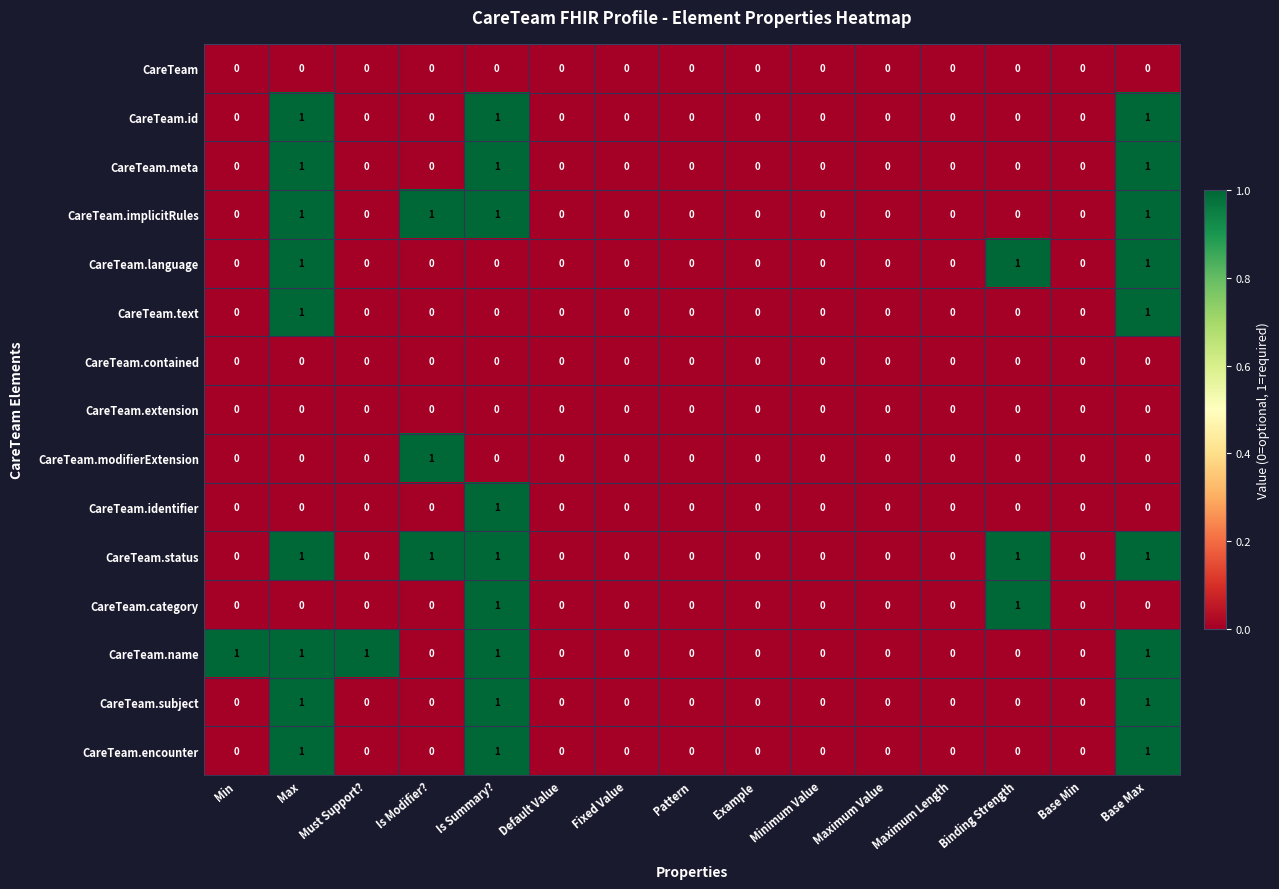

Is it true that CareTeam.implicitRules equals -1 at Example?

False